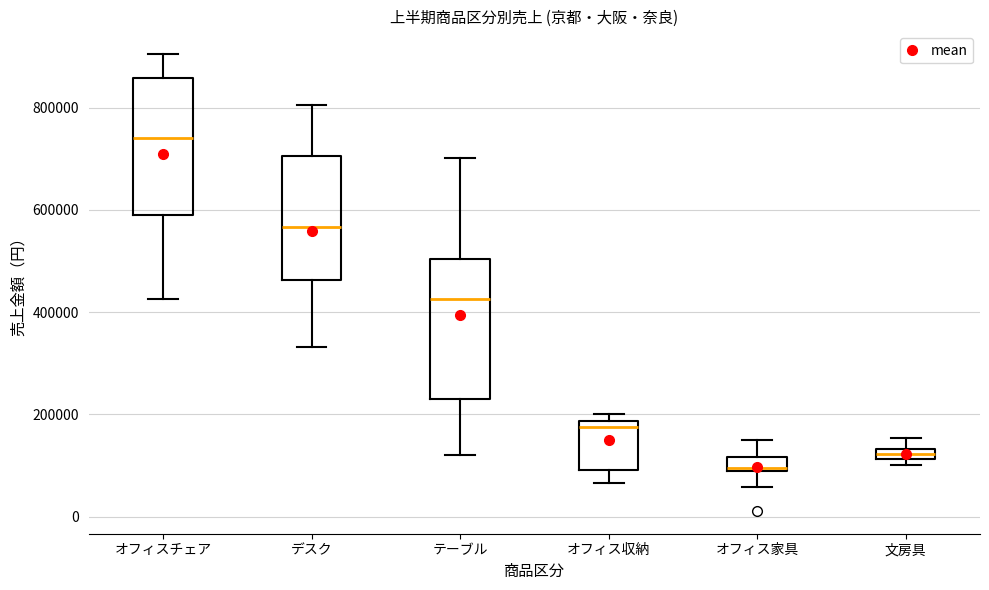

Where is the upper edge of the box for テーブル on the y-axis? The values are not printed on the chart, so give them approximately, as read against the axis.

500000